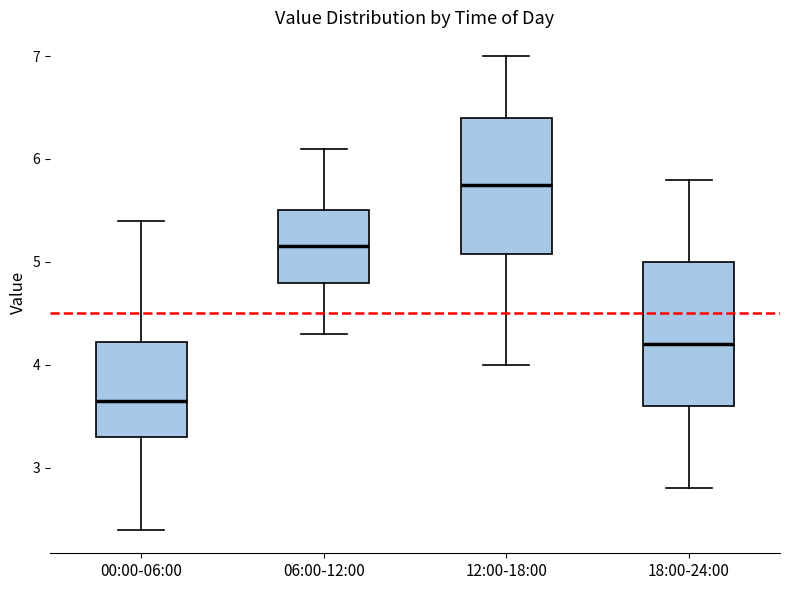

Which box has the lowest median line?

00:00-06:00